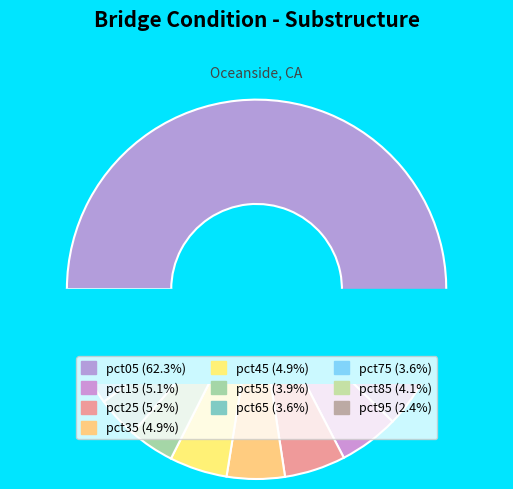

True or false: pct85 accounts for 1% of the total.

False